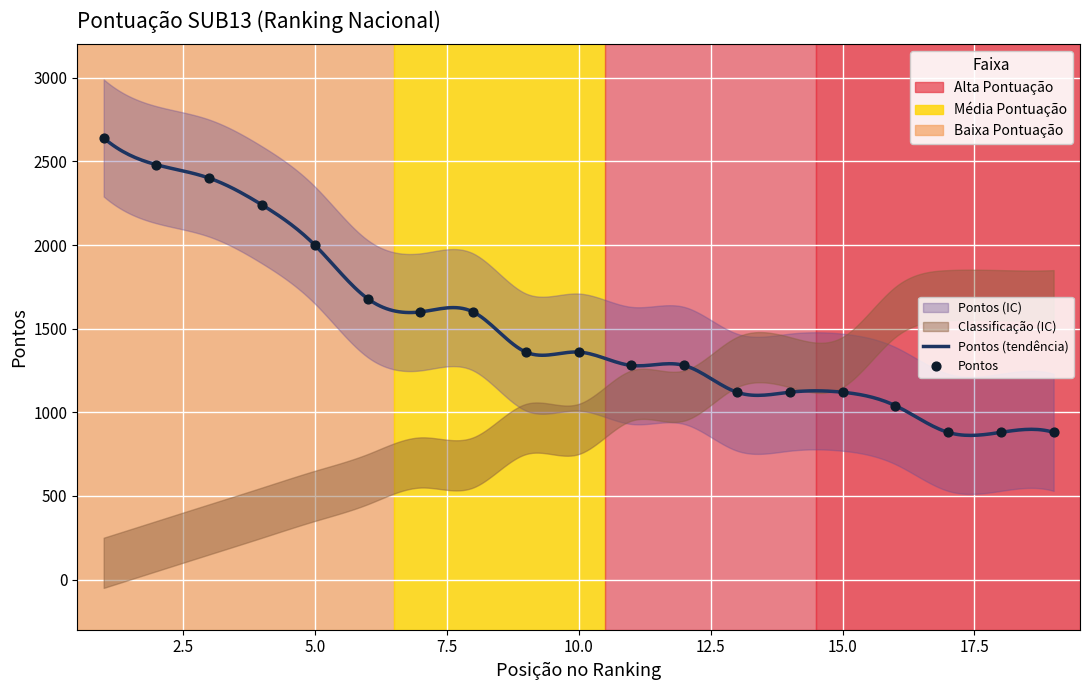

What is the ratio of the value at 14 to the value at 15?

1.0